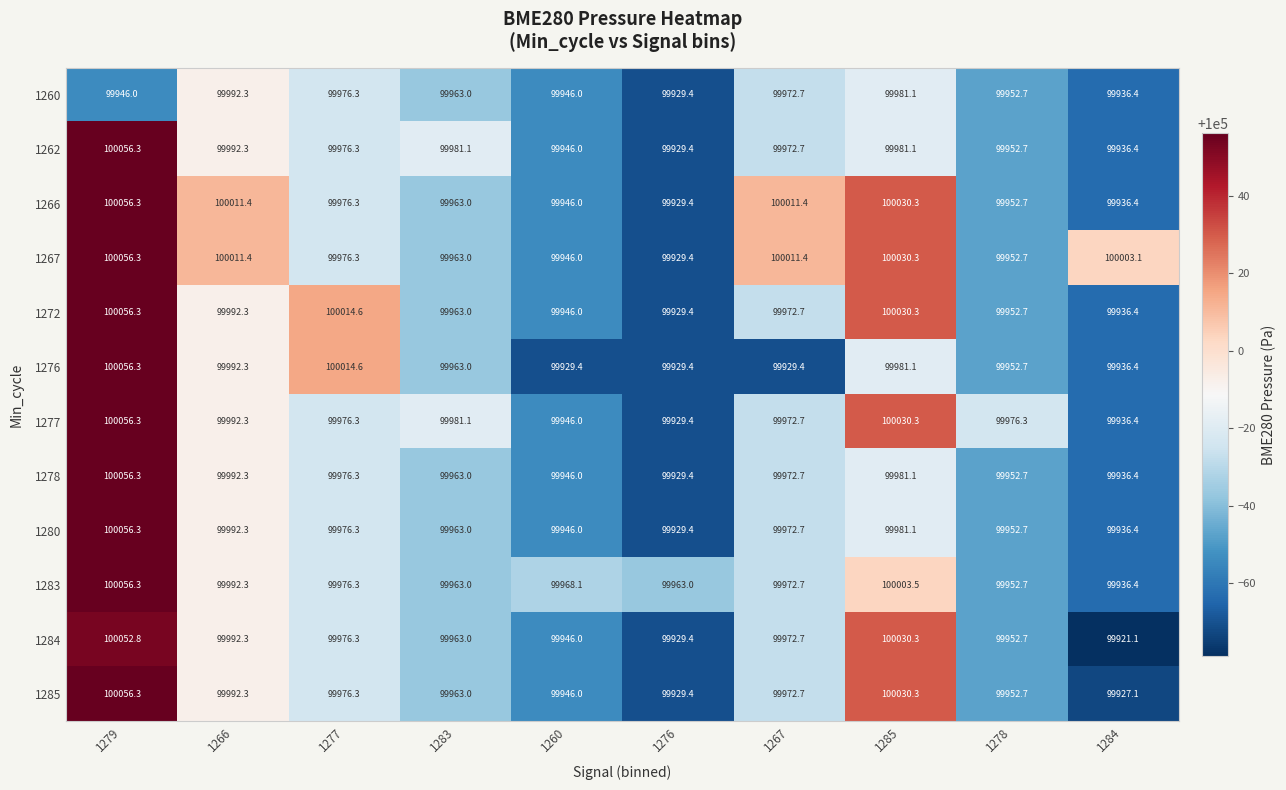

What is the spread (max minus min) of values at 1276?

33.6